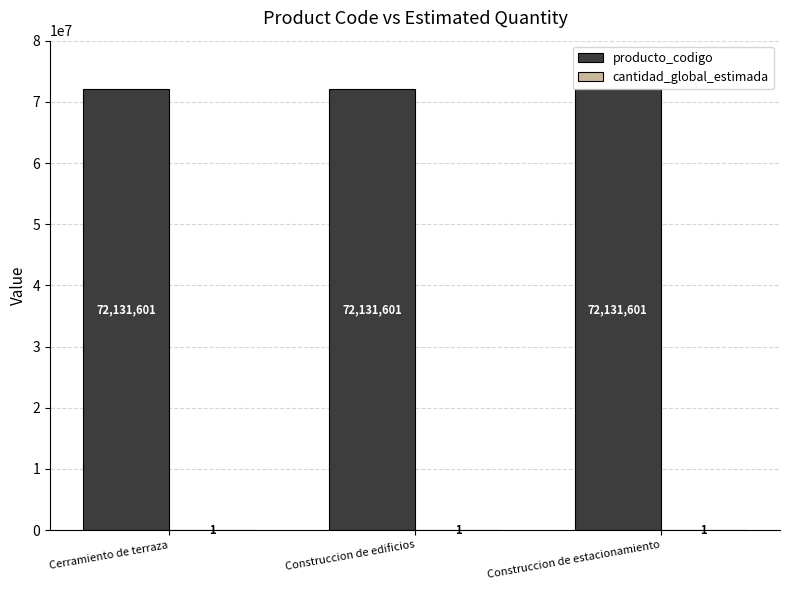

What is the maximum value shown in the chart?

72131601